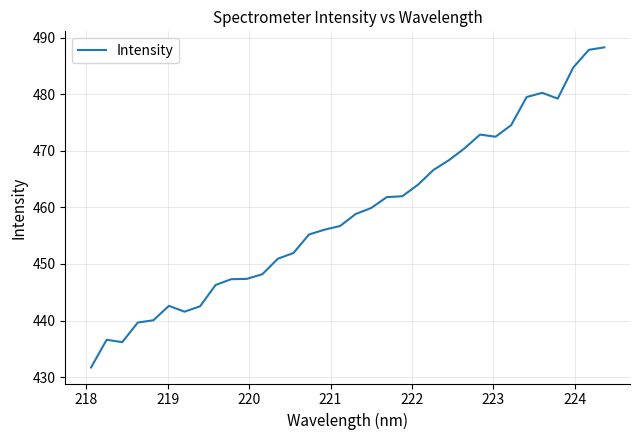

How many distinct data groups are displayed?

1